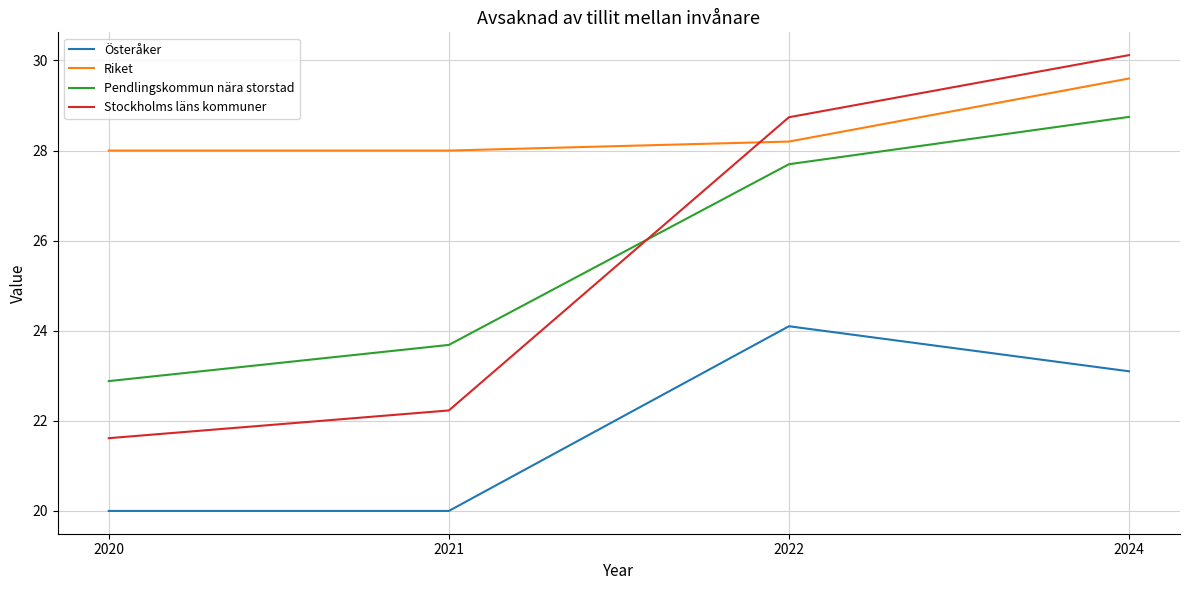

What is the sum of the Riket values at 2020 and 2022?

56.2